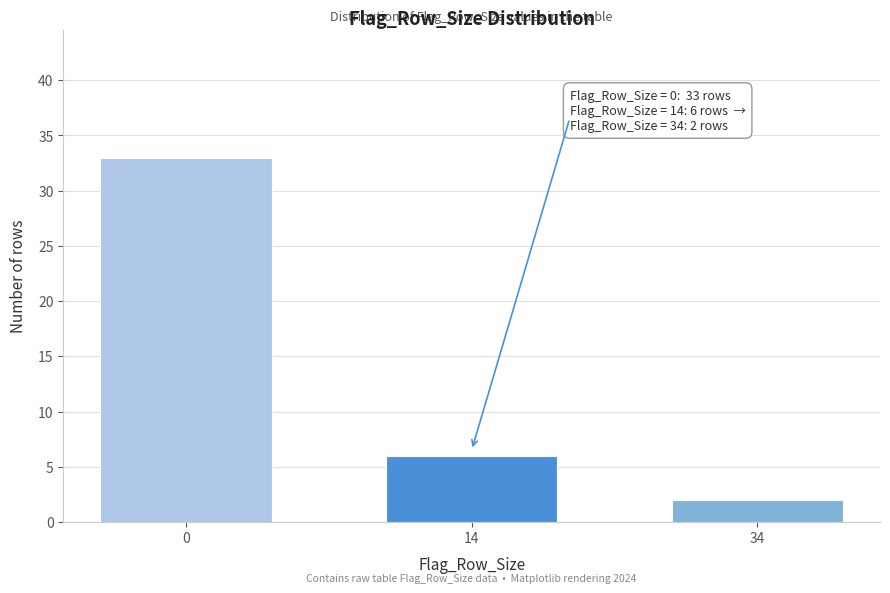

Reading right to left, what are all the values shown in this chart?

34=2	14=6	0=33